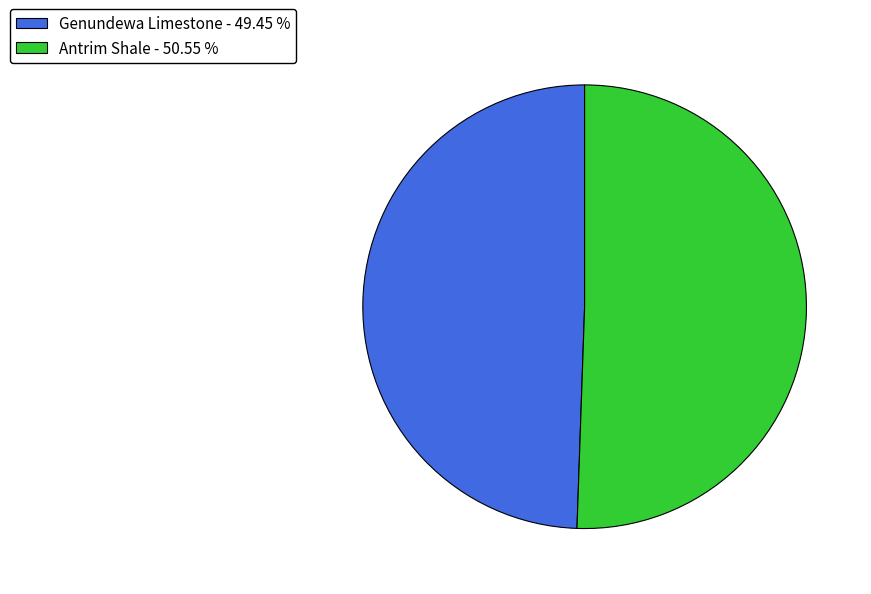

How many slices are in this pie chart?

2